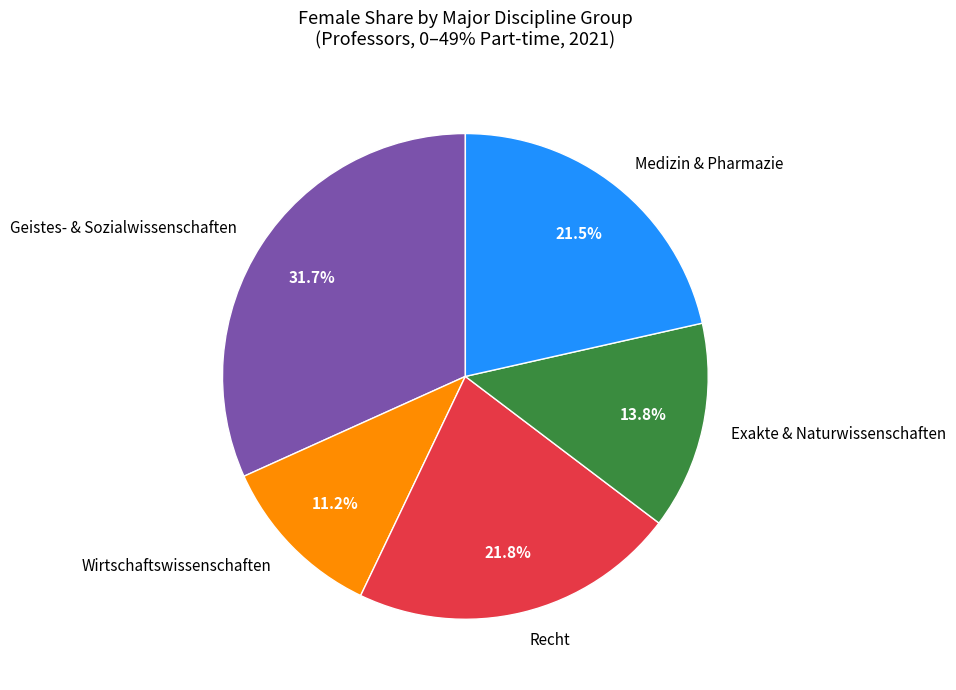

Is it true that Recht is 10% of the pie?

False